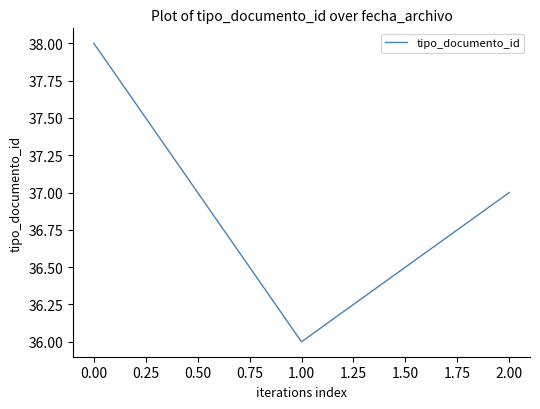

What is the ratio of the value at 2.00 to the value at 1.00?

1.0